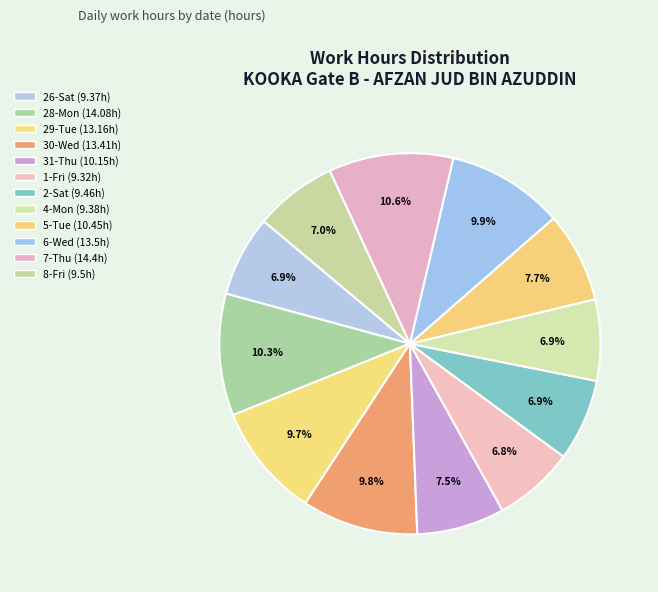

The 5-Tue slice represents 1% of the pie. True or false?

False